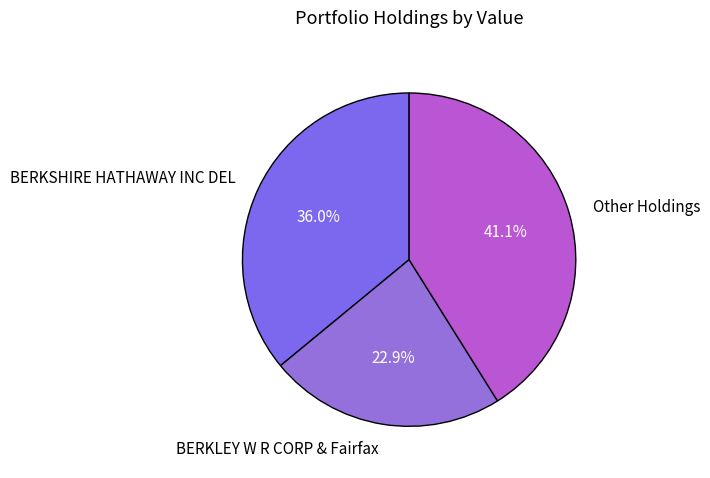

Is BERKLEY W R CORP & Fairfax the majority of the pie?

No